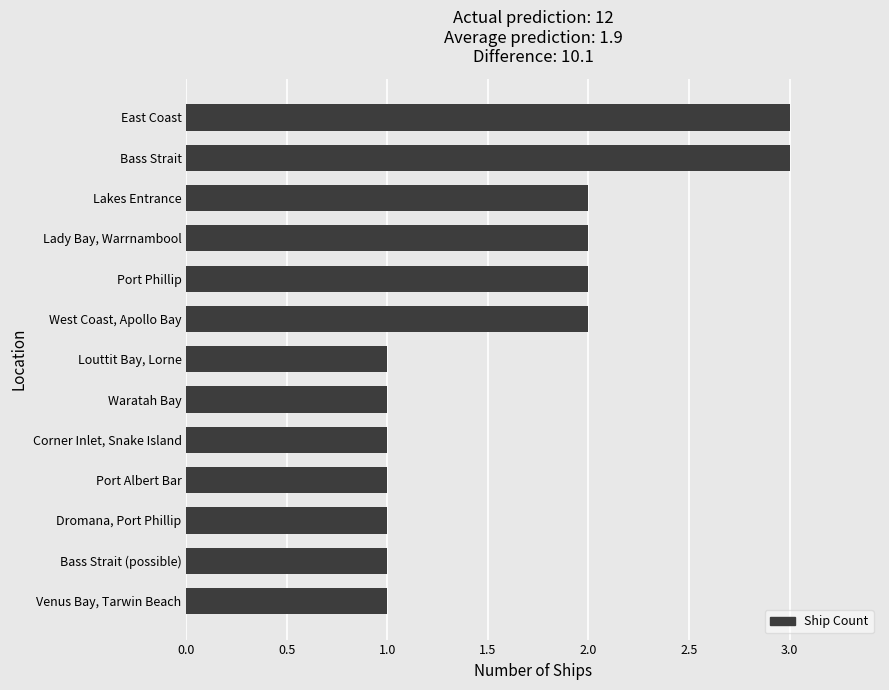

What is the sum of all values?

21